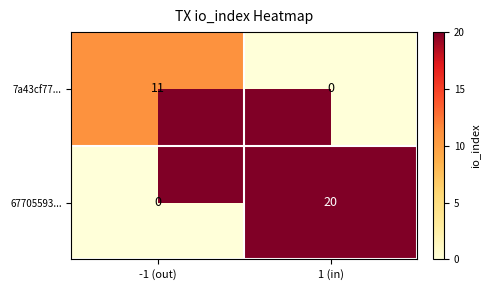

Which series has the largest total across all categories?

67705593...